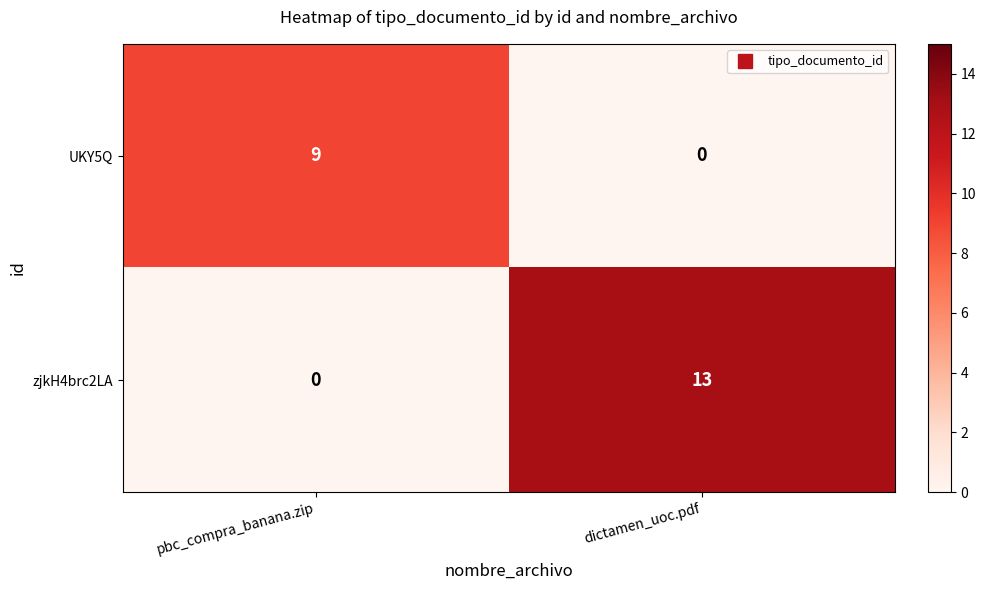

Which series changed the most between pbc_compra_banana.zip and dictamen_uoc.pdf?

zjkH4brc2LA